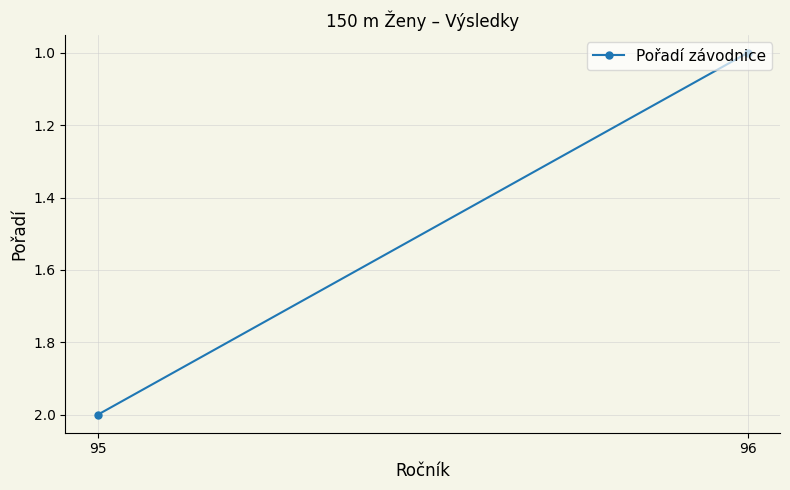

Reading left to right, extract all data points from this chart.

96=1	95=2